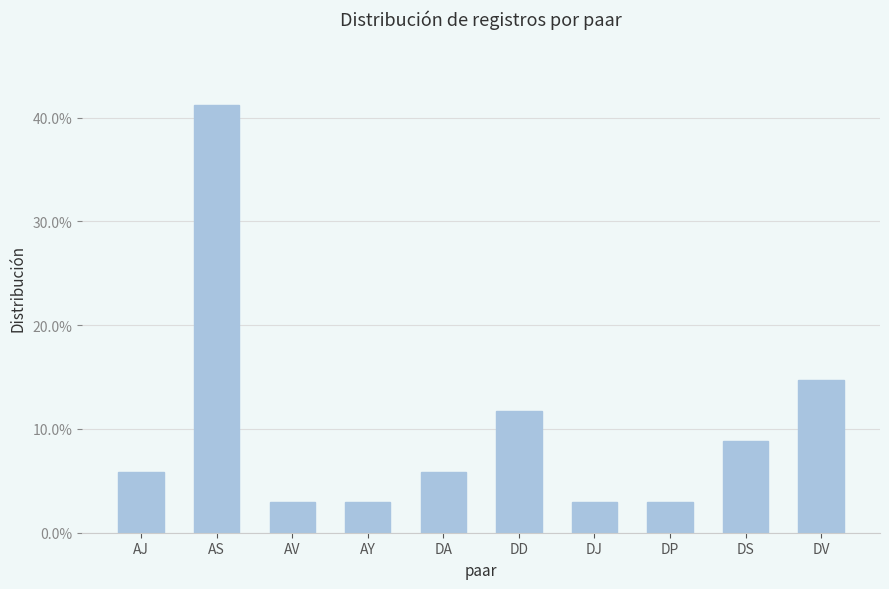

True or false: the data shows 4.8 at DJ.

False